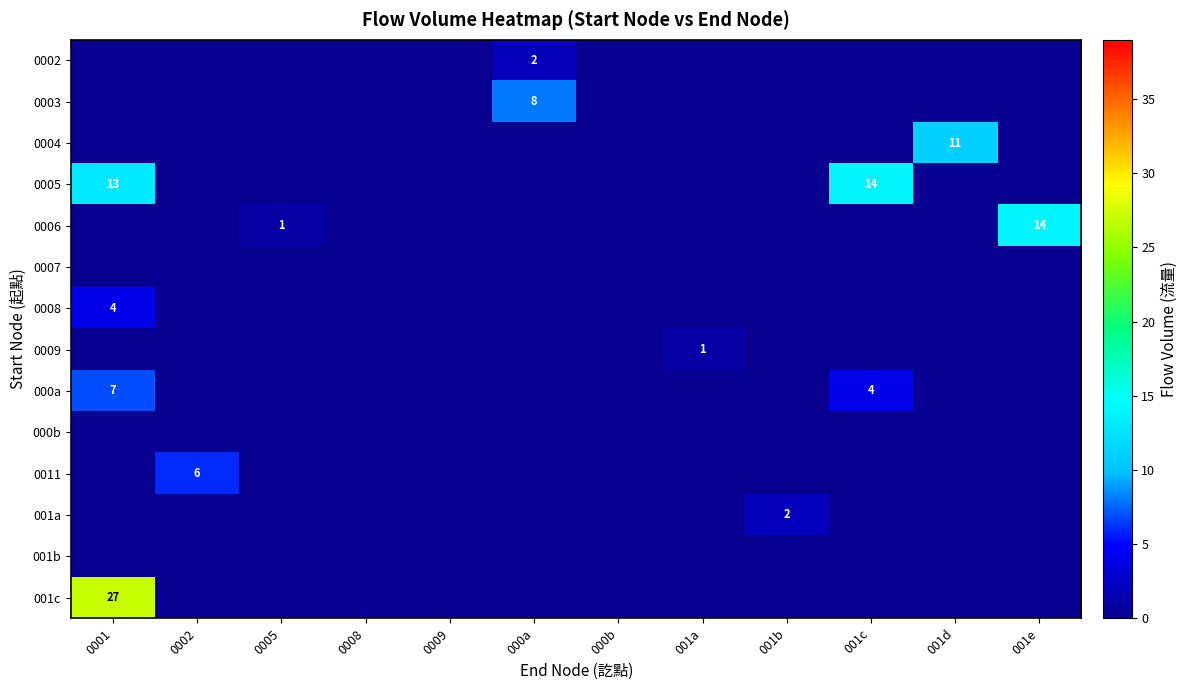

Is it true that row_8 equals 2 at 0002?

False